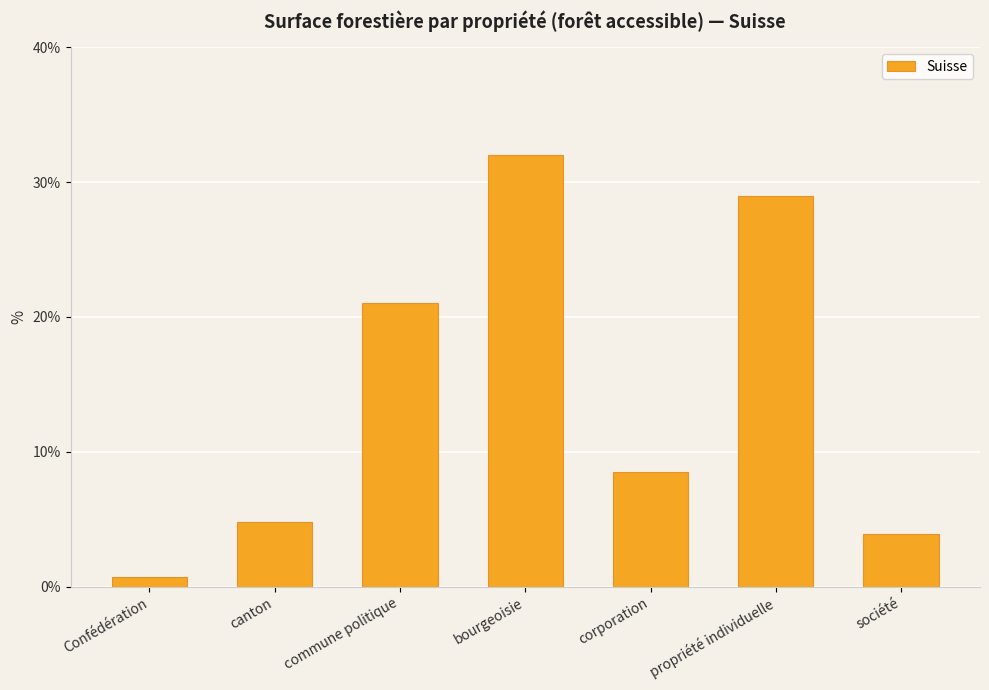

What is the ratio of the value at corporation to the value at société?

2.2